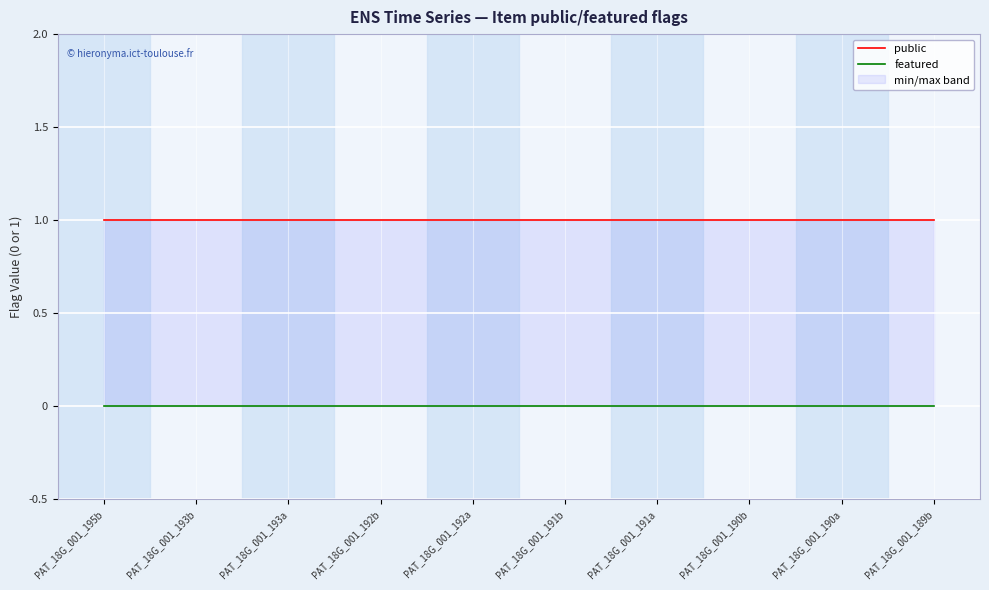

True or false: public has a value of 1 at PAT_18G_001_193a.

True